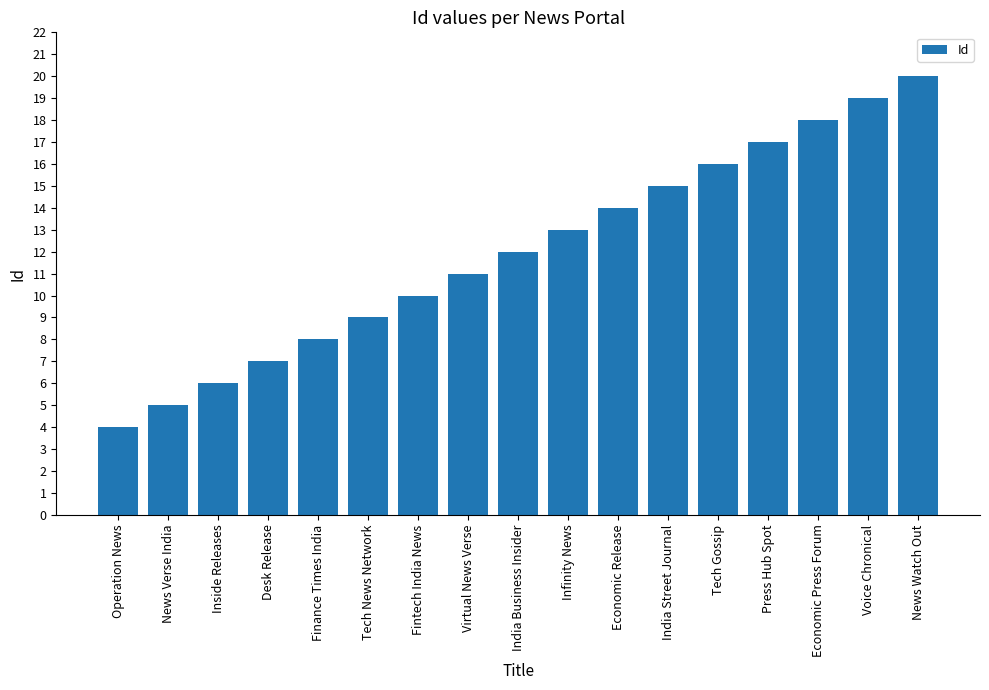

How many values are below 12?

8